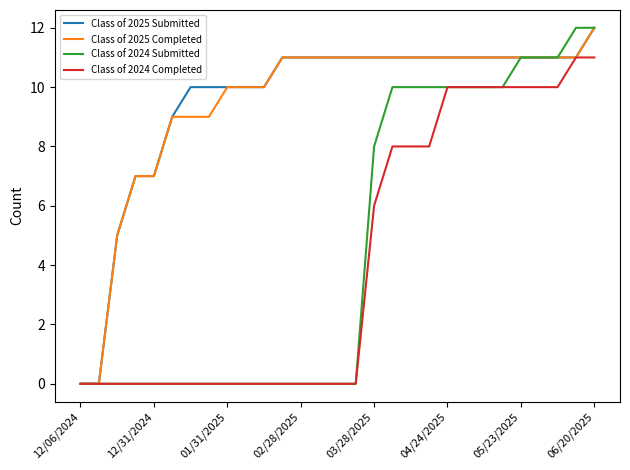

Reading left to right, transcribe all the data shown in this chart.

Class of 2025 Submitted: 0	0	5	7	7	9	10	10	10	10	10	11	11	11	11	11	11	11	11	11	11	11	11	11	11	11	11	11	12
Class of 2025 Completed: 0	0	5	7	7	9	9	9	10	10	10	11	11	11	11	11	11	11	11	11	11	11	11	11	11	11	11	11	12
Class of 2024 Submitted: 0	0	0	0	0	0	0	0	0	0	0	0	0	0	0	0	8	10	10	10	10	10	10	10	11	11	11	12	12
Class of 2024 Completed: 0	0	0	0	0	0	0	0	0	0	0	0	0	0	0	0	6	8	8	8	10	10	10	10	10	10	10	11	11